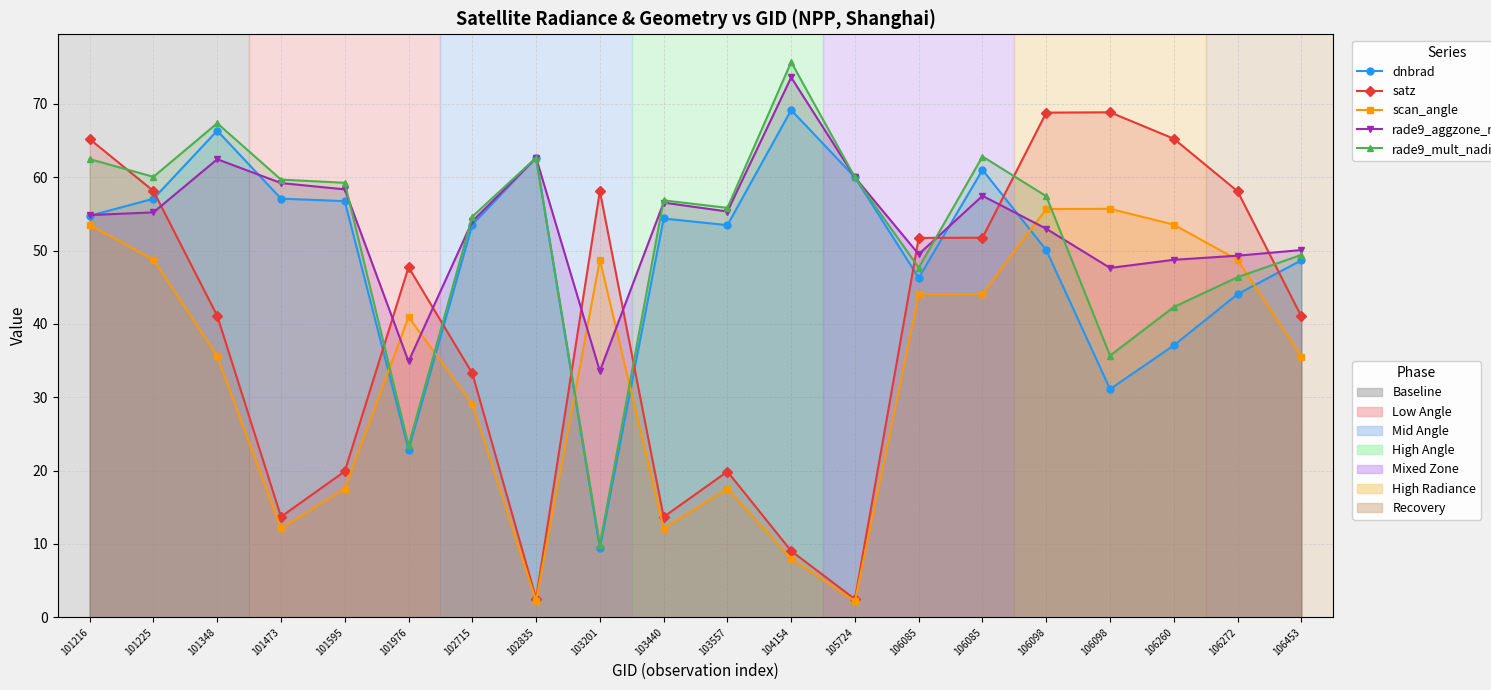

Reading right to left, extract all data points from this chart.

dnbrad: 106453=48.7	106272=44.1	106260=37.1	106098=31.1	106098=50.1	106085=61.0	106085=46.3	105724=60.0	104154=69.1	103557=53.5	103440=54.4	103201=9.4	102835=62.6	102715=53.5	101976=22.8	101595=56.7	101473=57.1	101348=66.3	101225=57.1	101216=54.7
satz: 106453=41.0	106272=58.1	106260=65.2	106098=68.8	106098=68.8	106085=51.7	106085=51.7	105724=2.5	104154=9.0	103557=19.9	103440=13.7	103201=58.1	102835=2.5	102715=33.3	101976=47.7	101595=19.9	101473=13.7	101348=41.1	101225=58.1	101216=65.2
scan_angle: 106453=35.5	106272=48.7	106260=53.5	106098=55.7	106098=55.7	106085=44.1	106085=44.0	105724=2.2	104154=8.0	103557=17.5	103440=12.1	103201=48.8	102835=2.2	102715=29.1	101976=40.9	101595=17.5	101473=12.1	101348=35.6	101225=48.8	101216=53.5
rade9_aggzone_norm: 106453=50.1	106272=49.3	106260=48.7	106098=47.6	106098=53.0	106085=57.5	106085=49.5	105724=60.0	104154=73.6	103557=55.3	103440=56.5	103201=33.6	102835=62.6	102715=54.0	101976=34.9	101595=58.3	101473=59.2	101348=62.4	101225=55.2	101216=54.8
rade9_mult_nadir_norm: 106453=49.4	106272=46.4	106260=42.3	106098=35.7	106098=57.4	106085=62.8	106085=47.7	105724=60.0	104154=75.7	103557=55.8	103440=56.8	103201=9.9	102835=62.6	102715=54.6	101976=23.4	101595=59.2	101473=59.7	101348=67.3	101225=60.0	101216=62.5